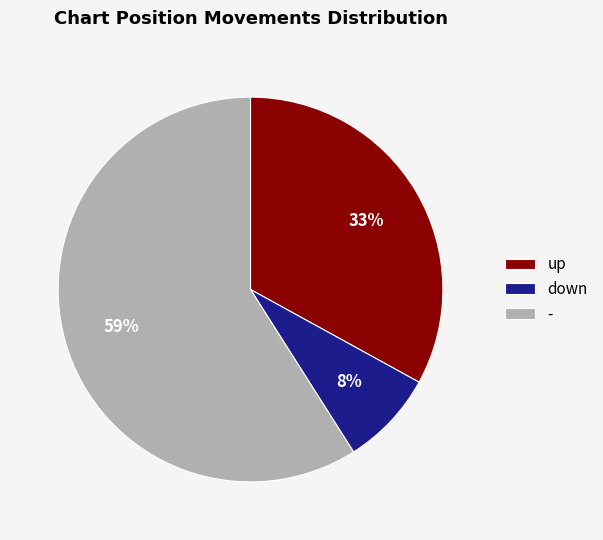

Is the sum of down and - greater than half?

Yes